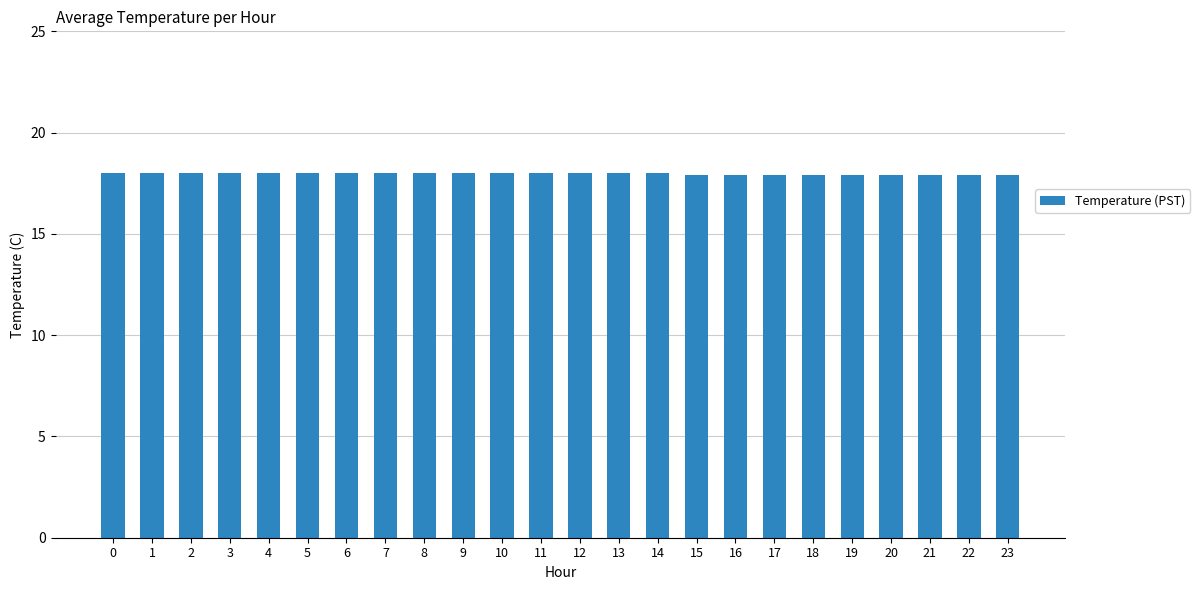

True or false: the data shows 28.3 at 17.

False